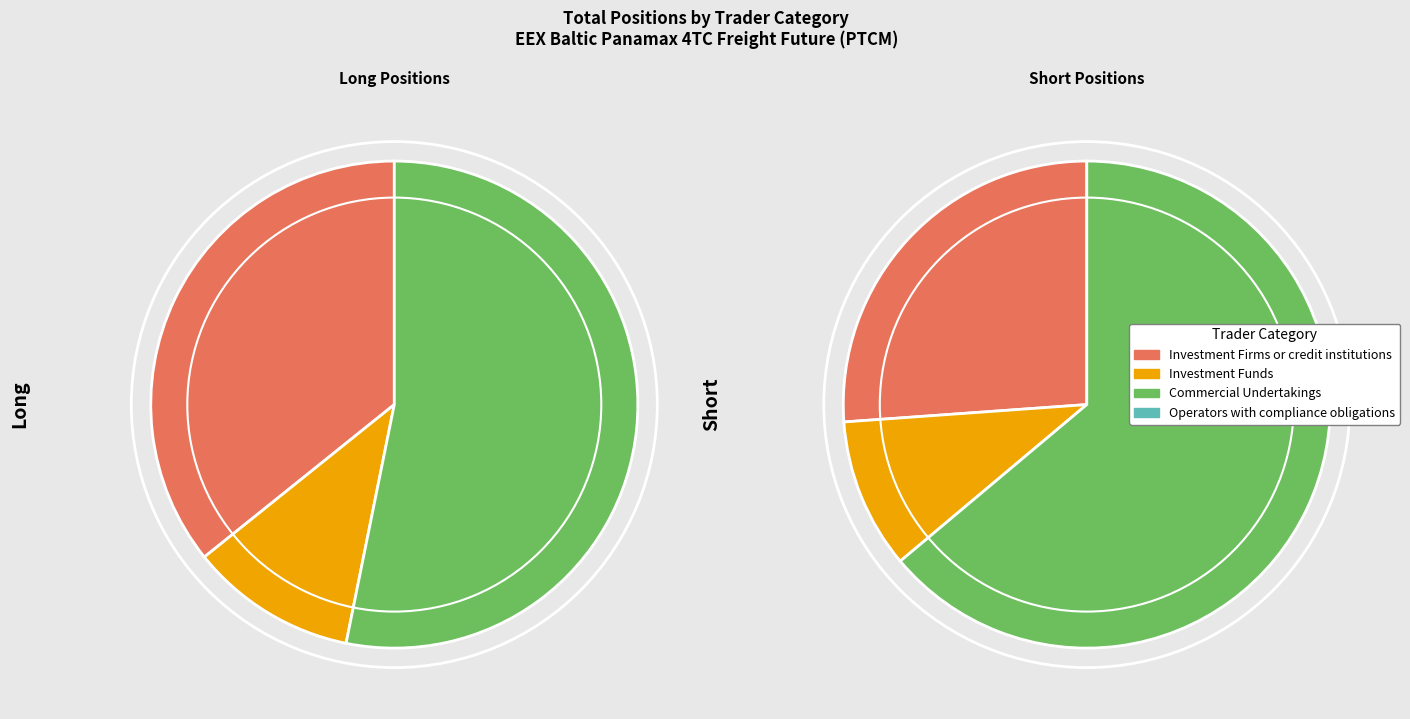

Which has a higher value, Operators with compliance obligations or Investment Funds?

Investment Funds